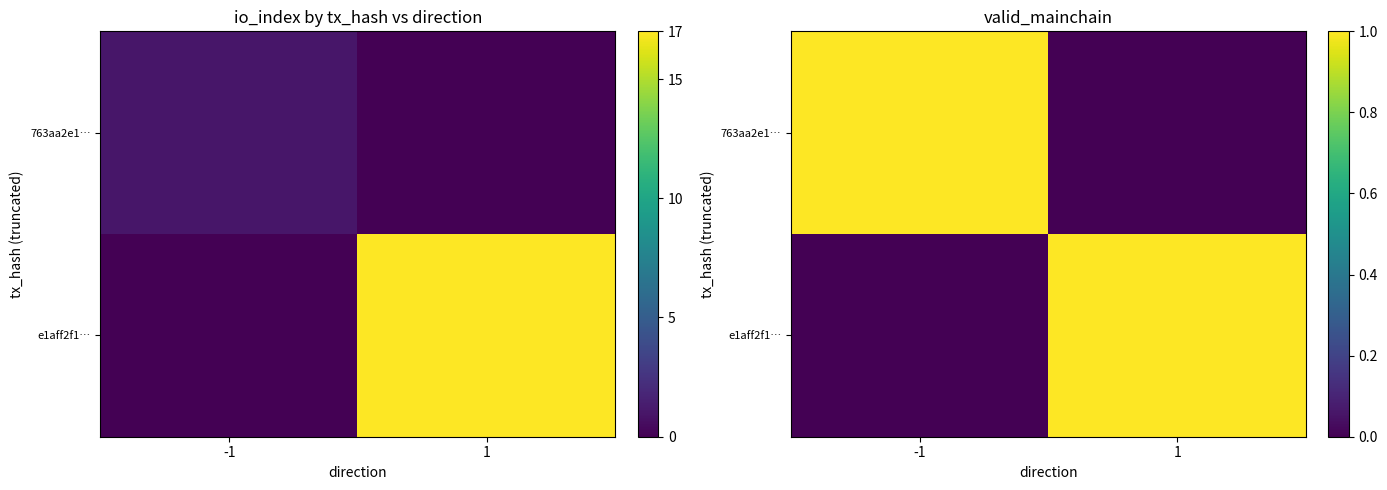

What is the total value across all series at 1?

1